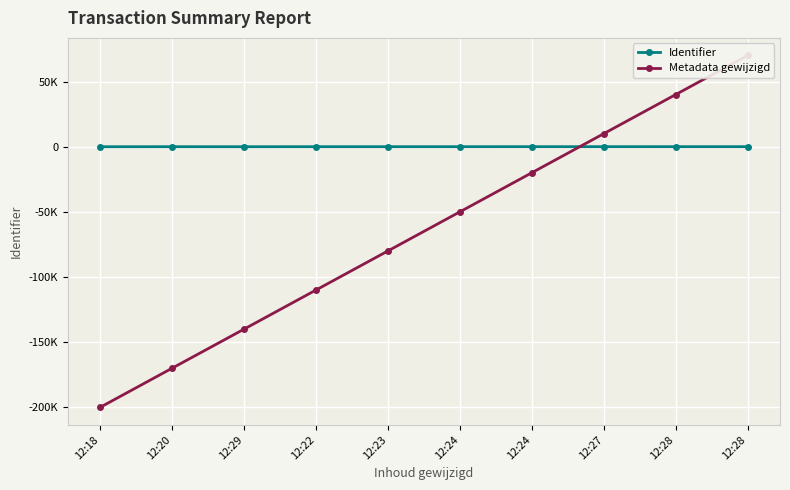

How many intersections are there between Identifier and Metadata gewijzigd?

1